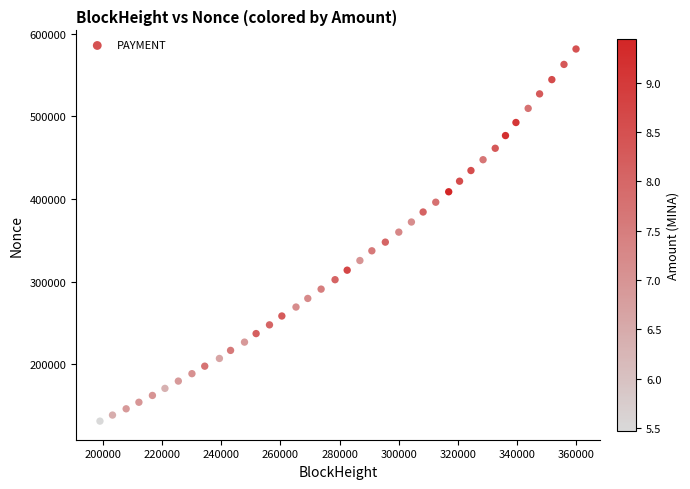

What is the range of X values (max minus min)?

160869